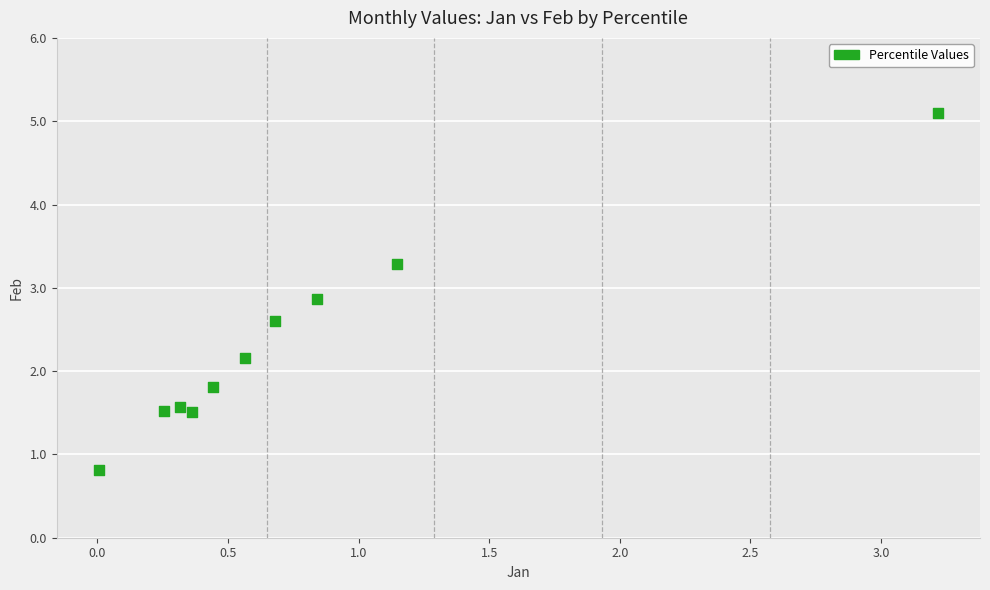

What is the average Y value?

2.3